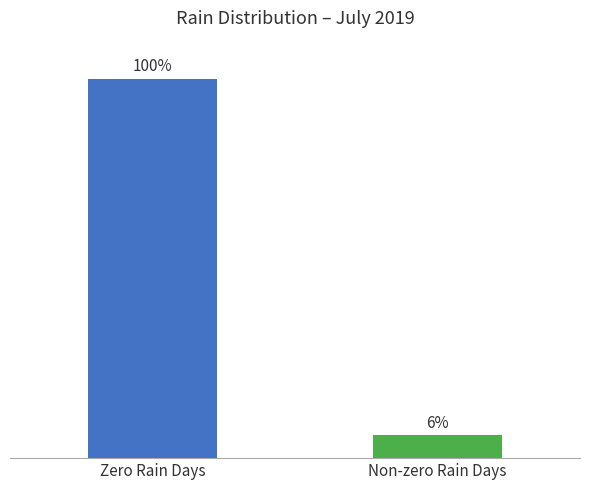

Rank the categories by value from highest to lowest.

Zero Rain Days, Non-zero Rain Days